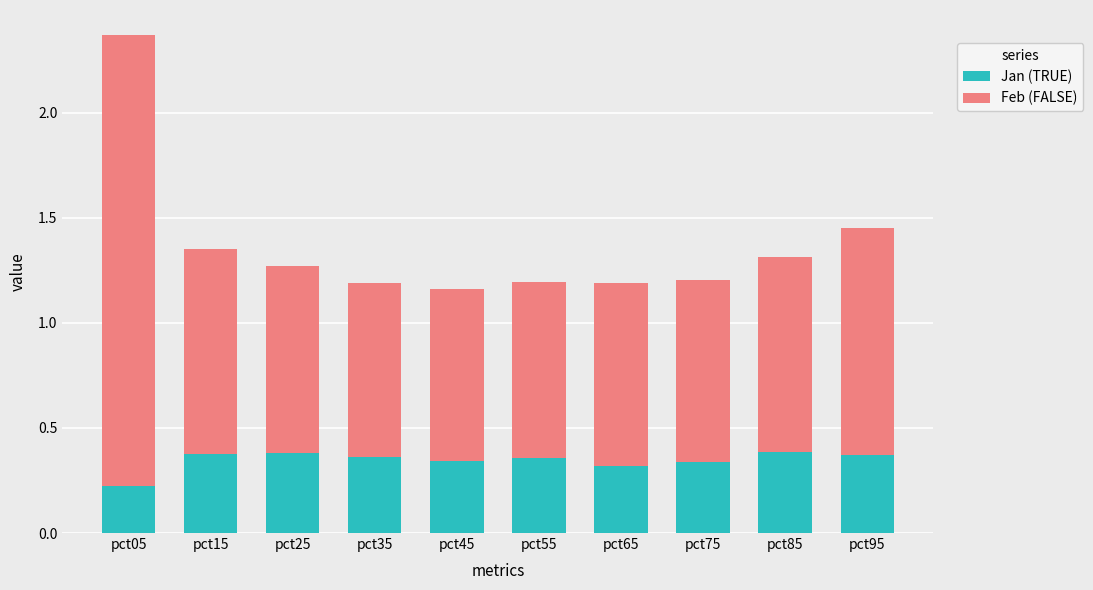

What are all the series names shown in the legend?

Jan (TRUE), Feb (FALSE)